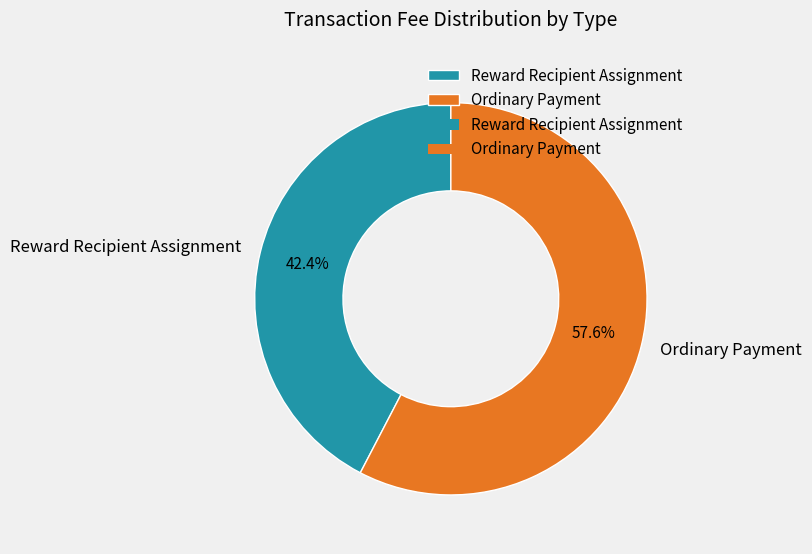

Count the number of slices in the pie.

2